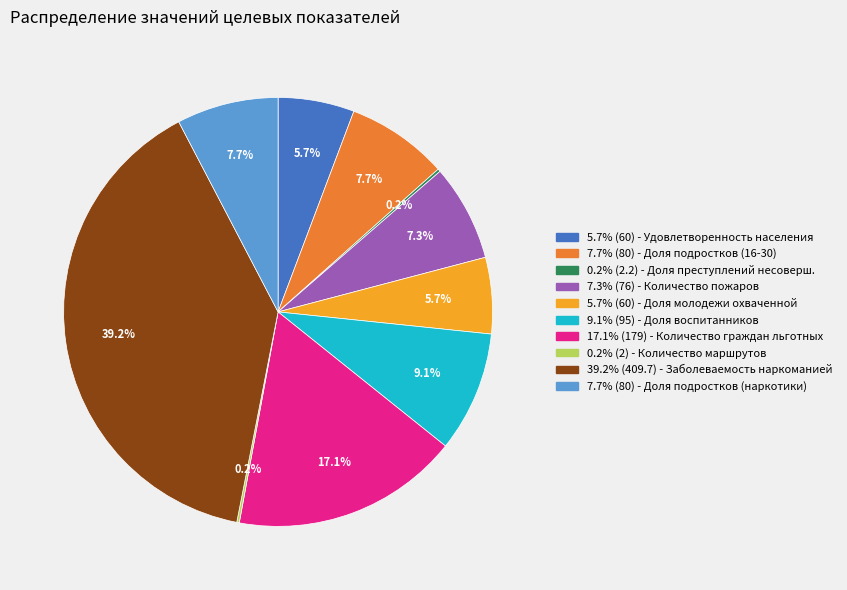

Is there any slice that represents more than half of the pie?

No